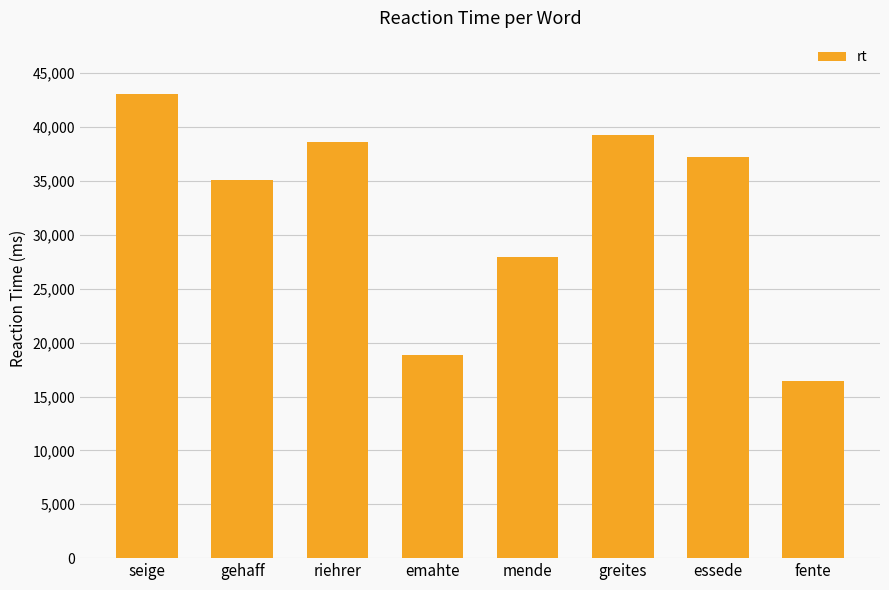

Is it true that the value at mende is 27933?

True